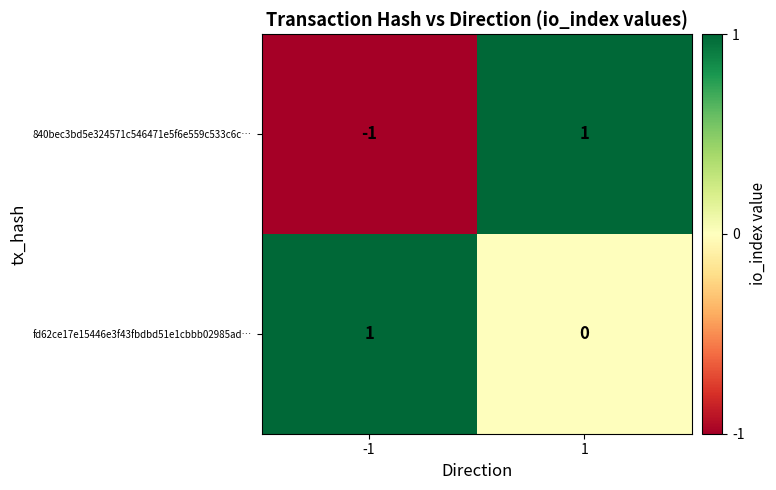

The value of fd62ce17e15446e3f43fbdbd51e1cbbb02985ad… at -1 is 1. True or false?

True